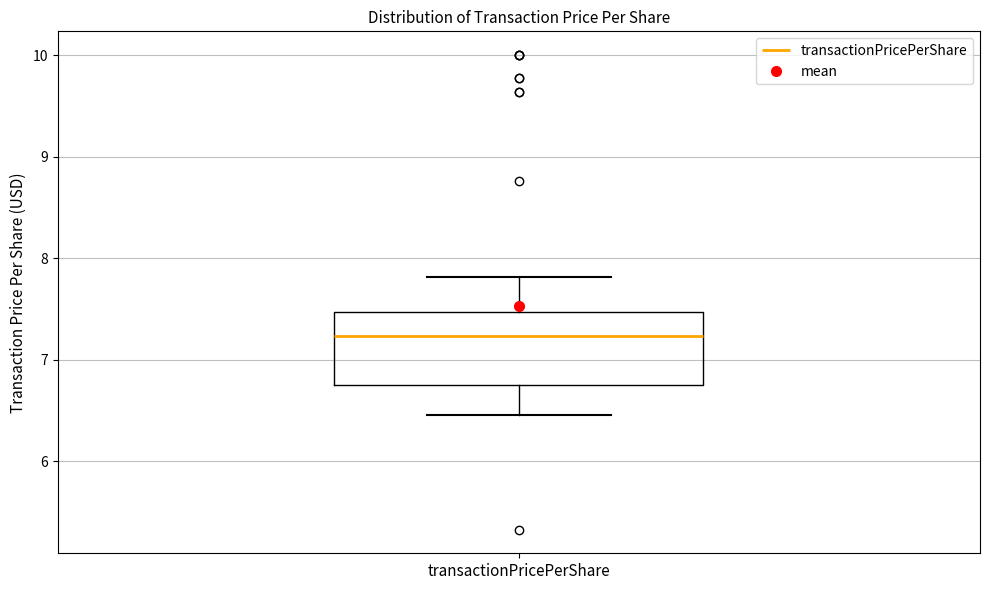

Where is the lower edge of the box for transactionPricePerShare on the y-axis? The values are not printed on the chart, so give them approximately, as read against the axis.

6.8